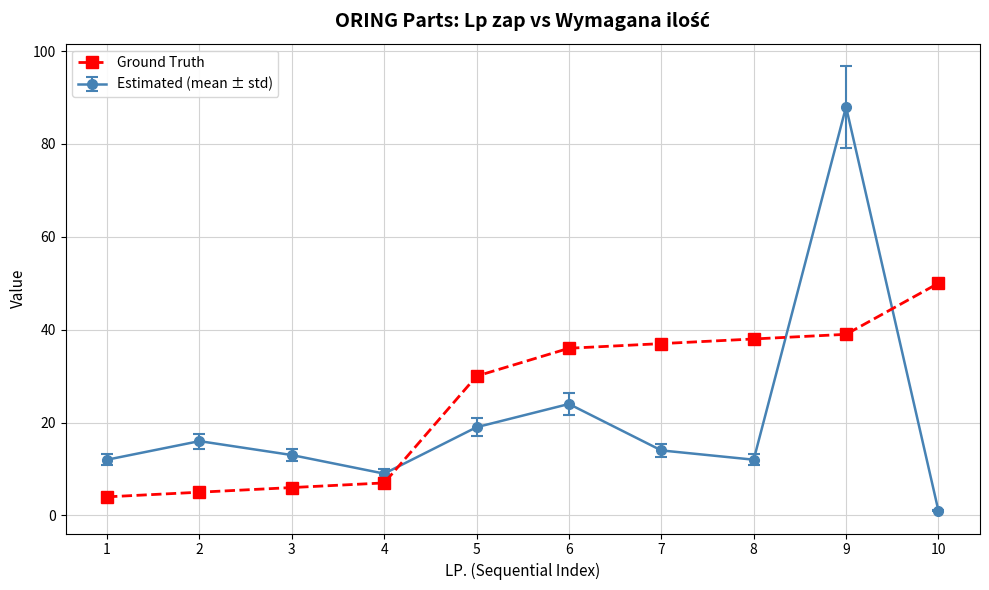

Is it true that Estimated (mean ± std) equals 131 at 9?

False